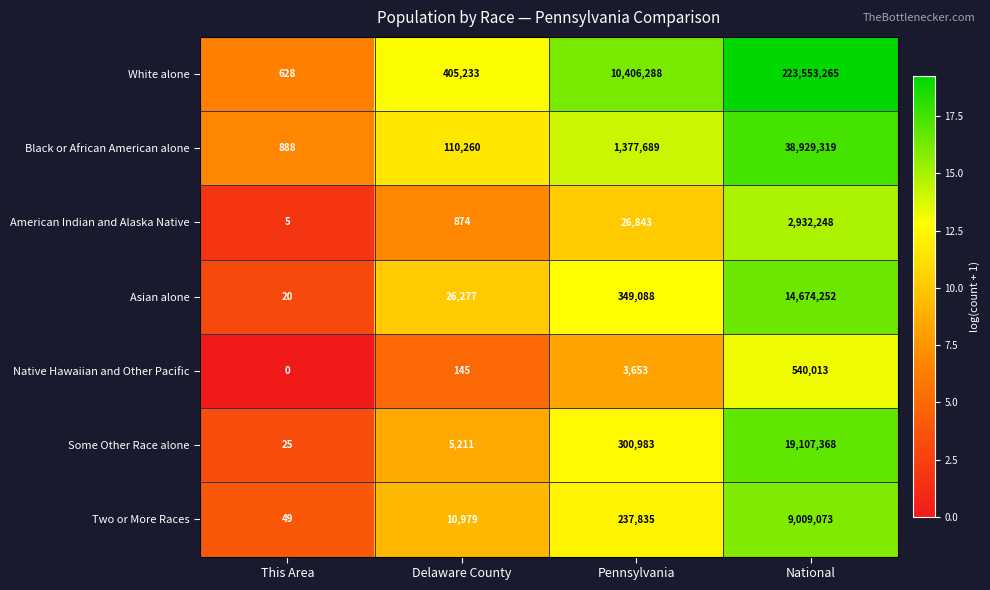

True or false: Two or More Races has a value of 338393 at Pennsylvania.

False